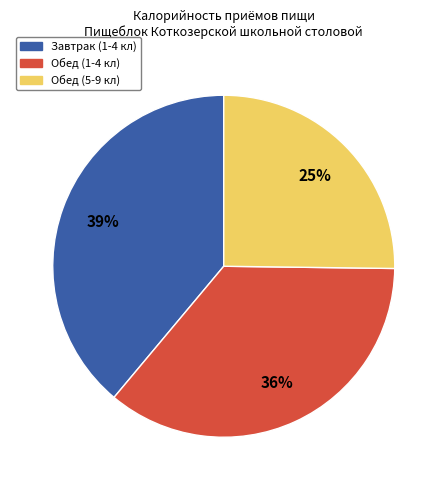

What percentage is the Обед (5-9 кл) slice, to the nearest percent?

25%